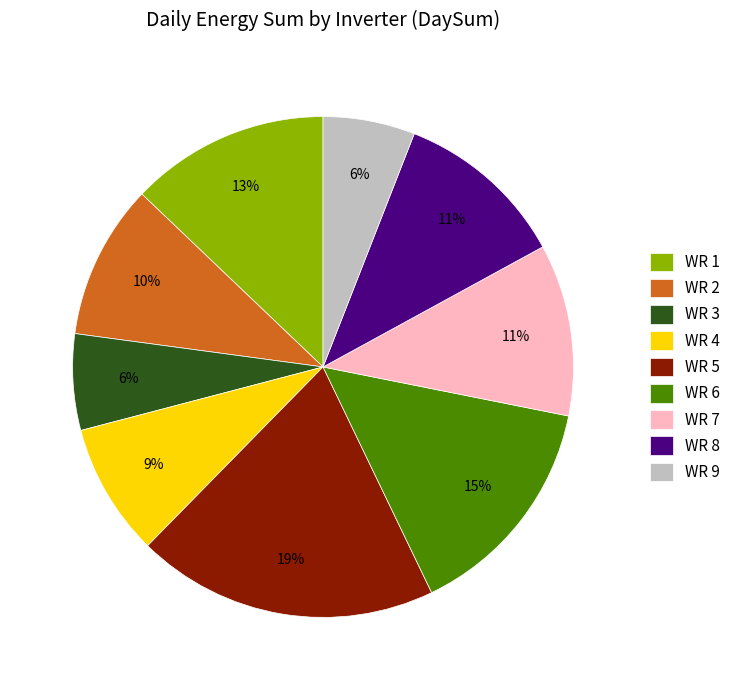

True or false: WR 3 accounts for 6% of the total.

True